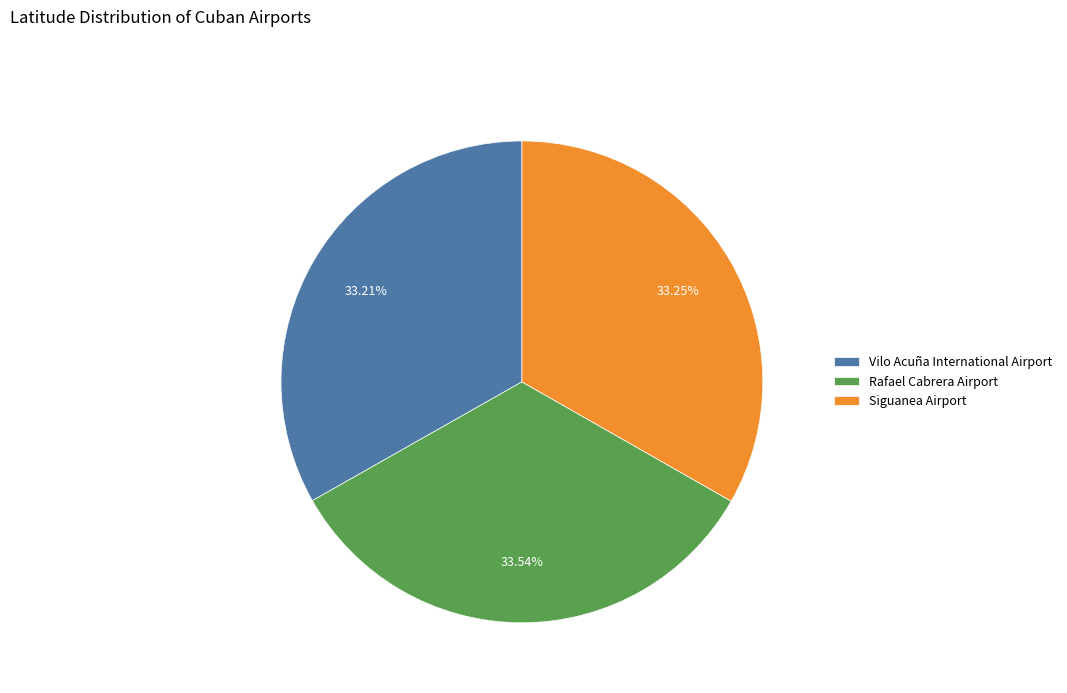

Approximately how many times larger is the value at Rafael Cabrera Airport compared to Siguanea Airport?

1.0